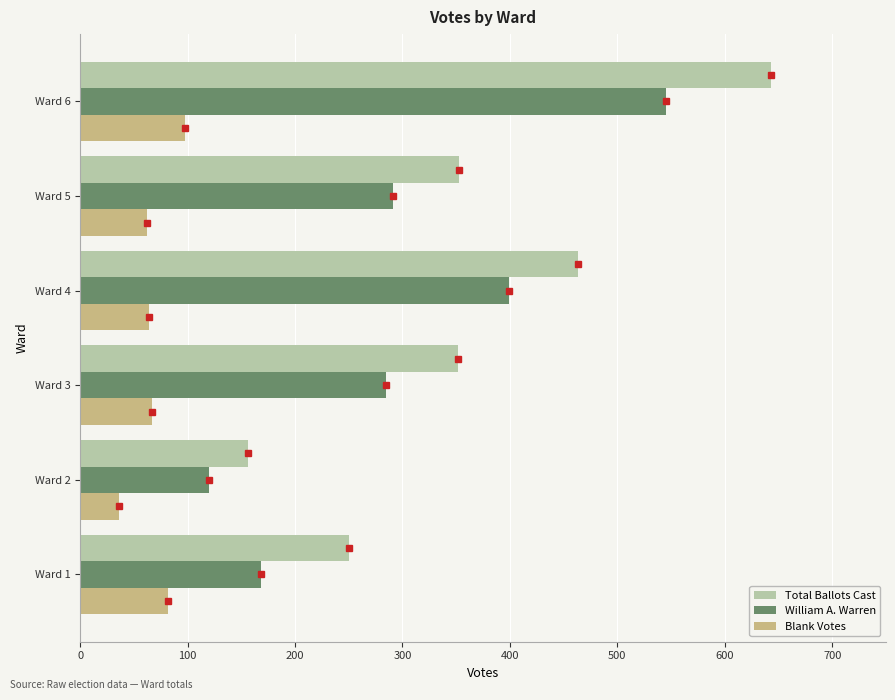

What is the sum of all Total Ballots Cast values?

2217